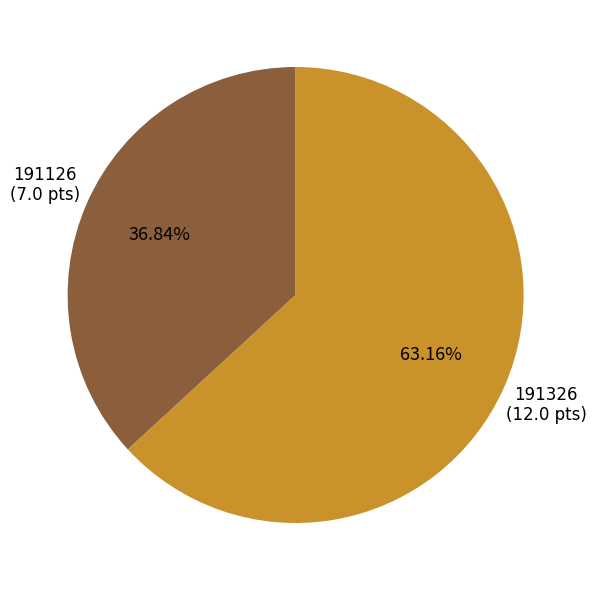

To the nearest percent, what is the average slice percentage?

50%